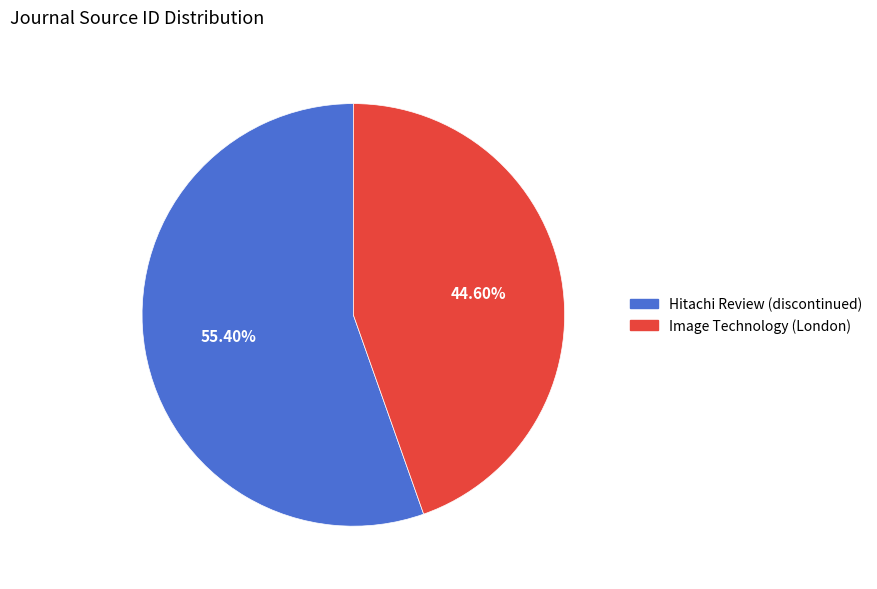

What is the ratio of the value at Image Technology (London) to the value at Hitachi Review (discontinued)?

0.8